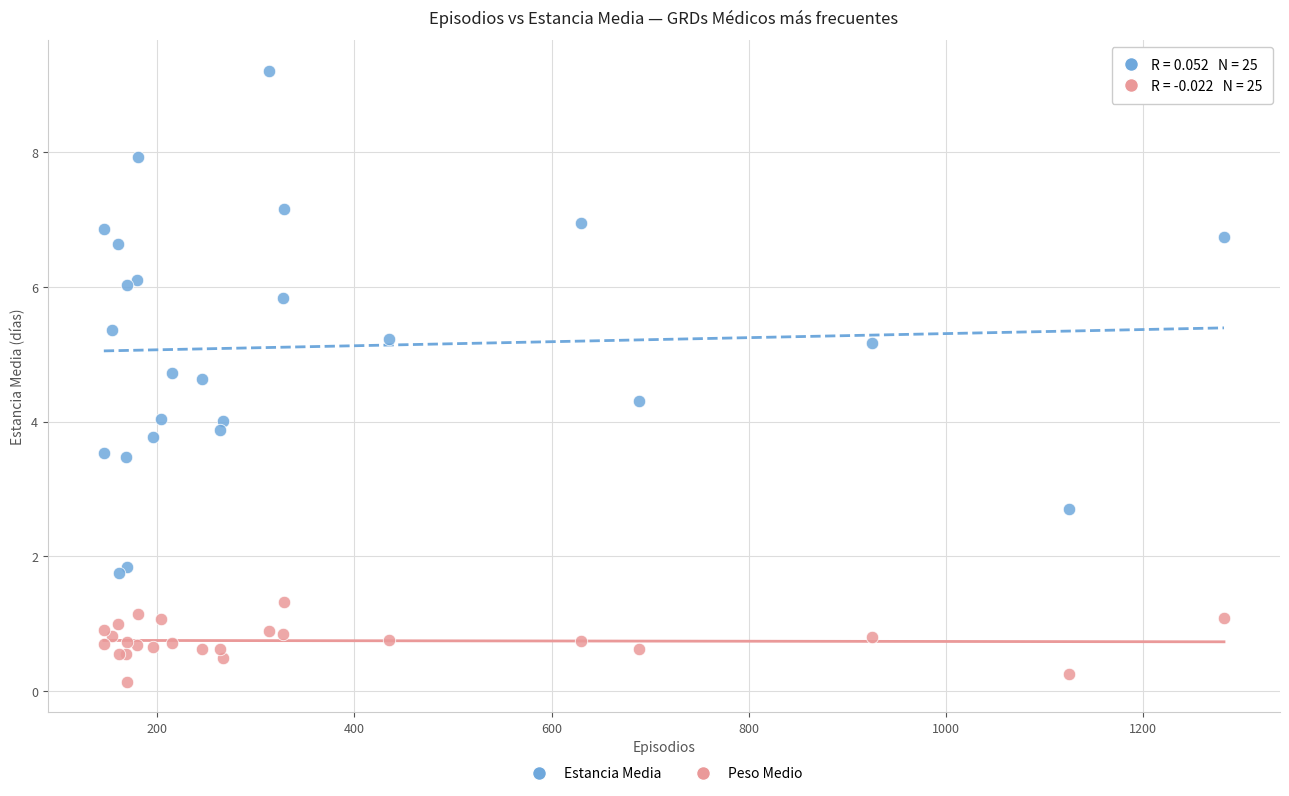

What is the X range (max minus min) for the scatter plot?

1136.0